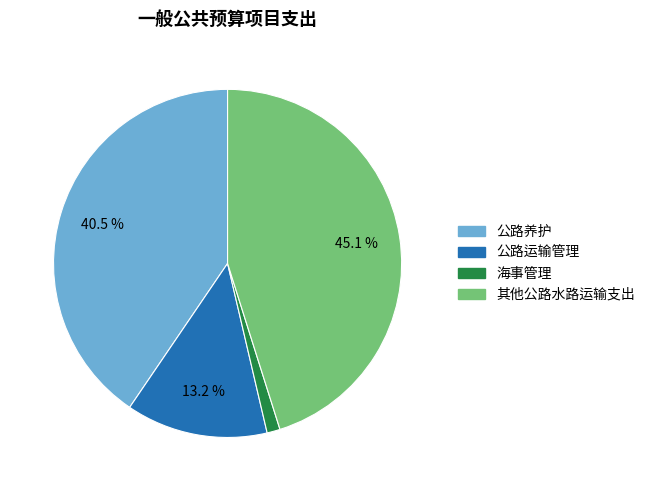

How many segments does this pie chart have?

4